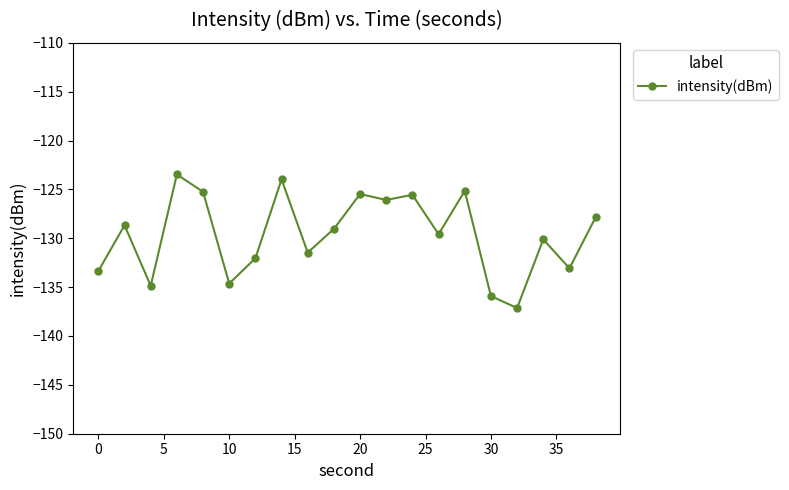

What is the greatest value displayed?

-123.5